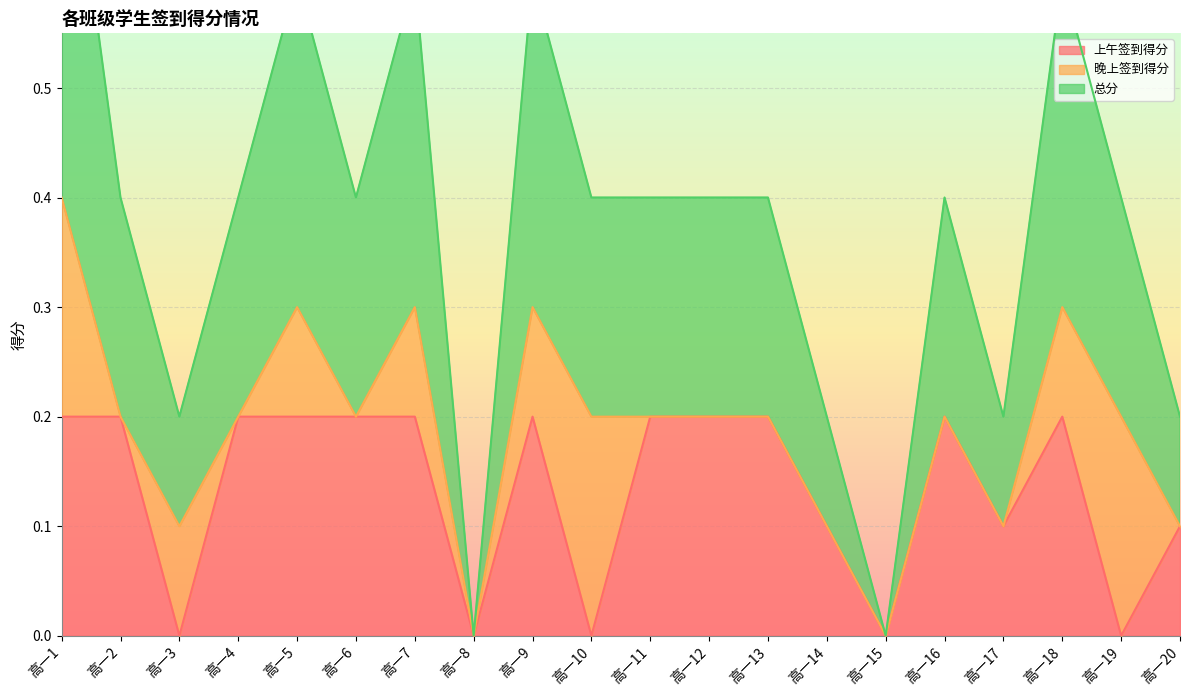

How many categories are shown in the chart?

20